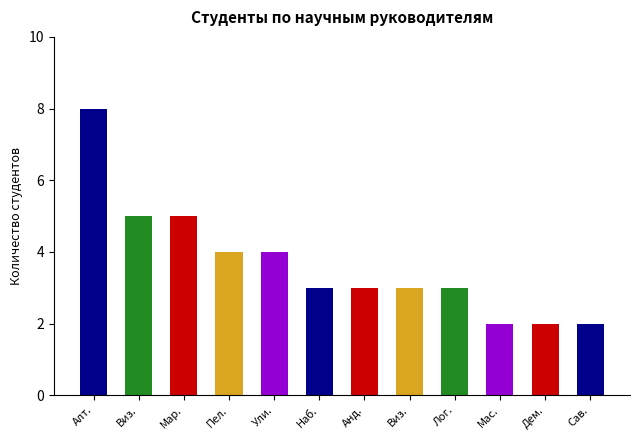

What is the ratio of the value at Алт. to the value at Мас.?

4.0